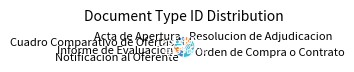

To the nearest percent, what percentage of the pie is Informe de Evaluacion?

12%